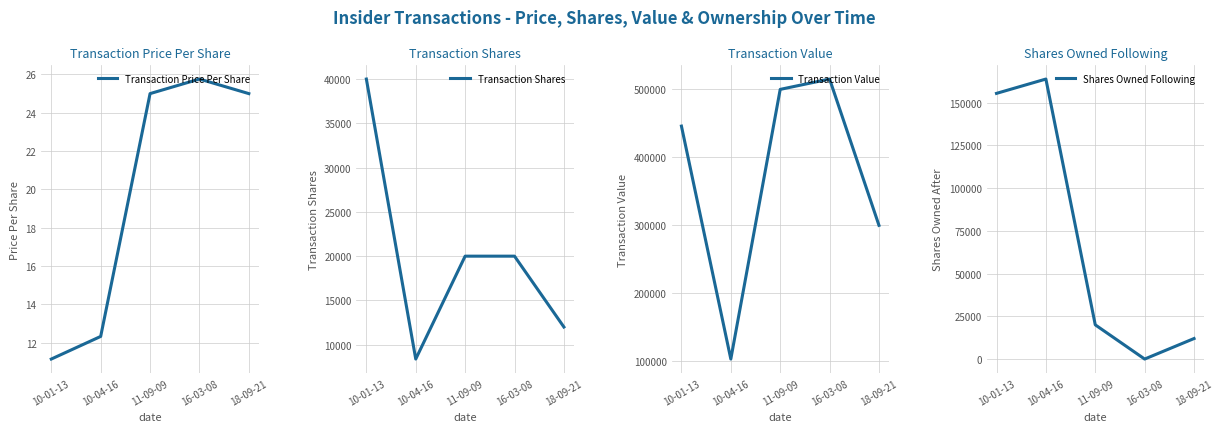

What is the difference between the Transaction Price Per Share values at 10-01-13 and 18-09-21?

13.8